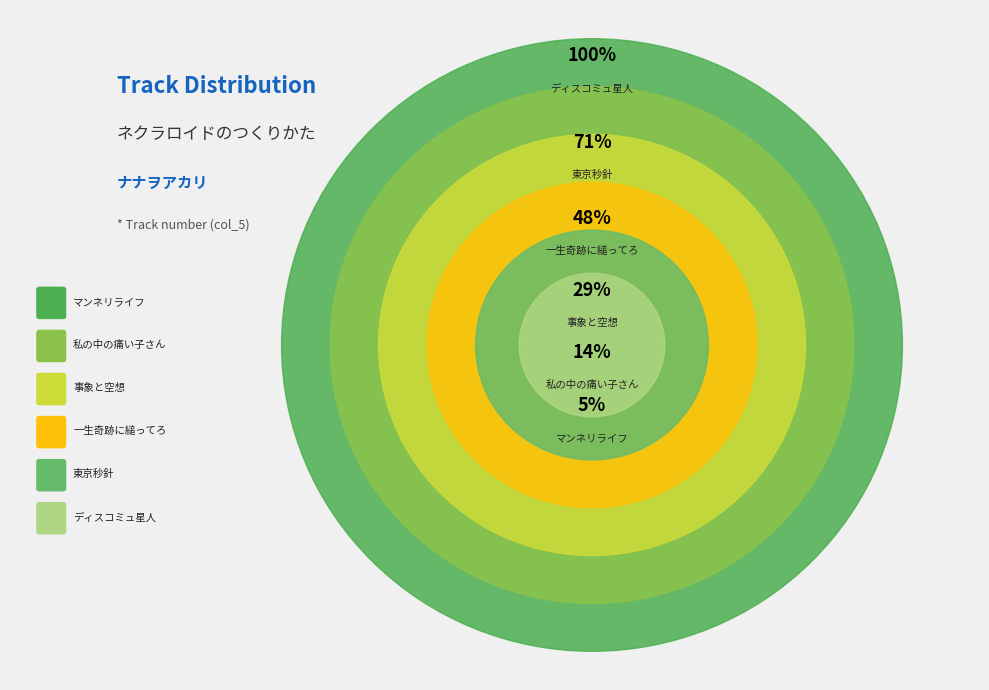

True or false: 一生奇跡に縋ってろ accounts for 12% of the total.

False